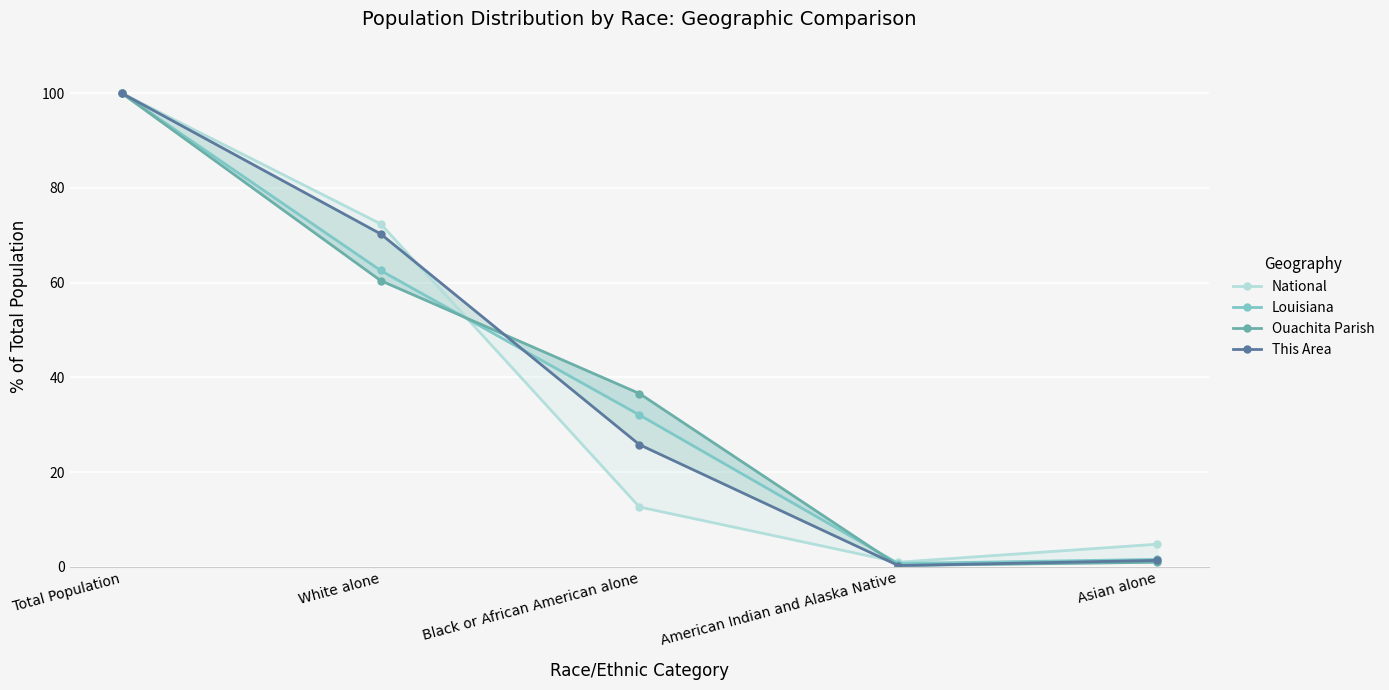

The This Area series shows 0.1 at American Indian and Alaska Native. True or false?

False